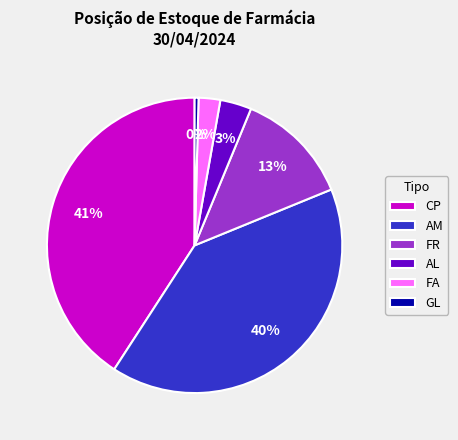

What percentage is the AM slice, to the nearest percent?

40%